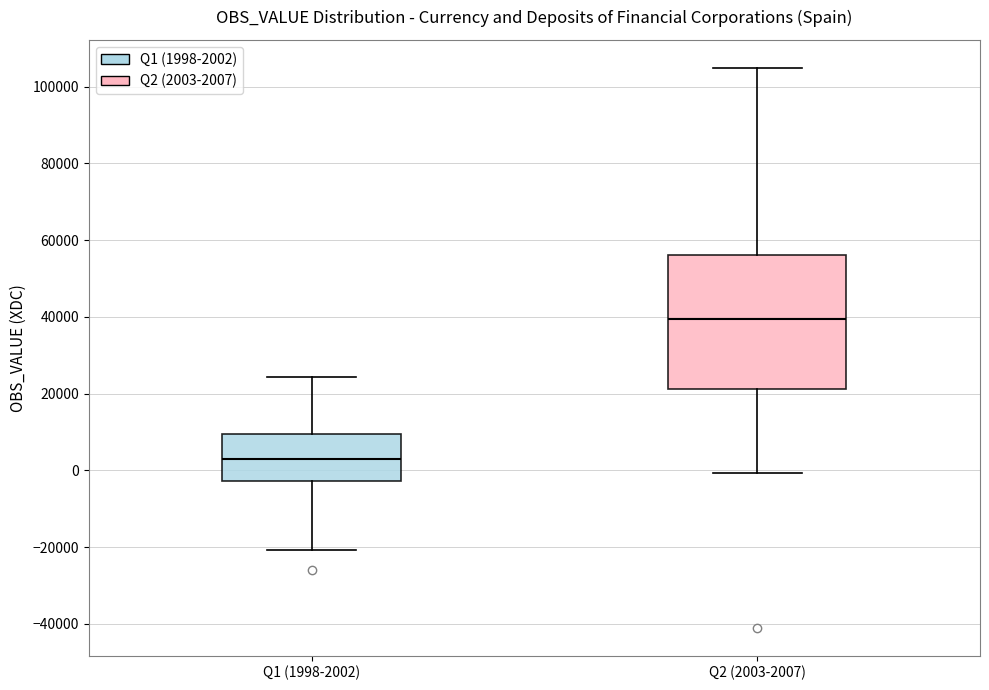

Reading left to right, transcribe this box plot: for each box, give where its median line is, the range the box spans, and where its two whiskers end, as read against the y-axis. The values are not printed on the chart, so give them approximately, as read against the axis.

Q1 (1998-2002): median 4000, box -2000 to 10000, whiskers -20000 to 24000
Q2 (2003-2007): median 40000, box 22000 to 56000, whiskers 0 to 104000